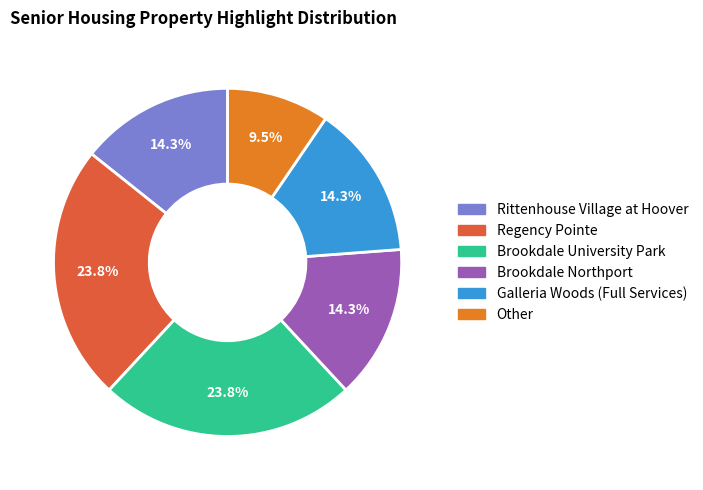

Is there a majority slice in this chart?

No